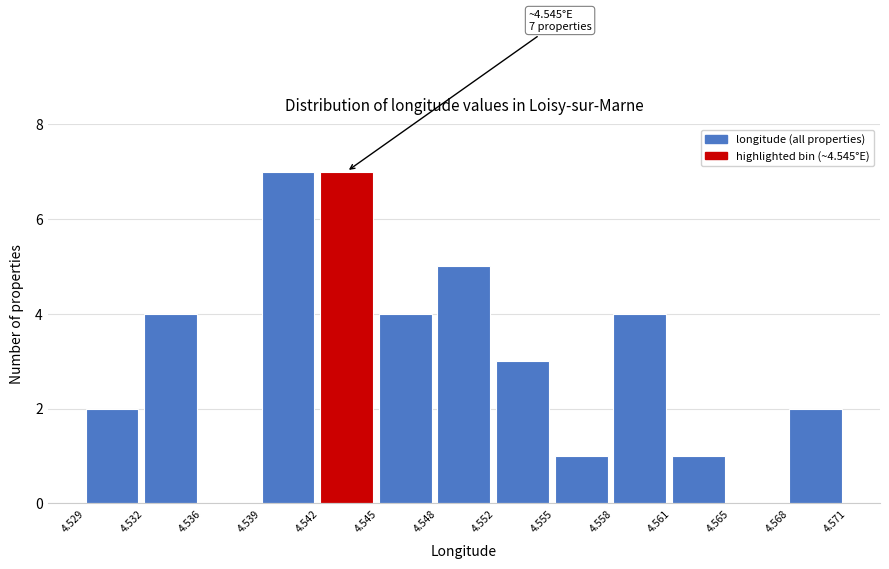

Reading left to right, list all the values displayed in this chart.

4.529=2	4.532=4	4.536=0	4.539=7	4.542=7	4.545=4	4.548=5	4.552=3	4.555=1	4.558=4	4.561=1	4.565=0	4.568=2